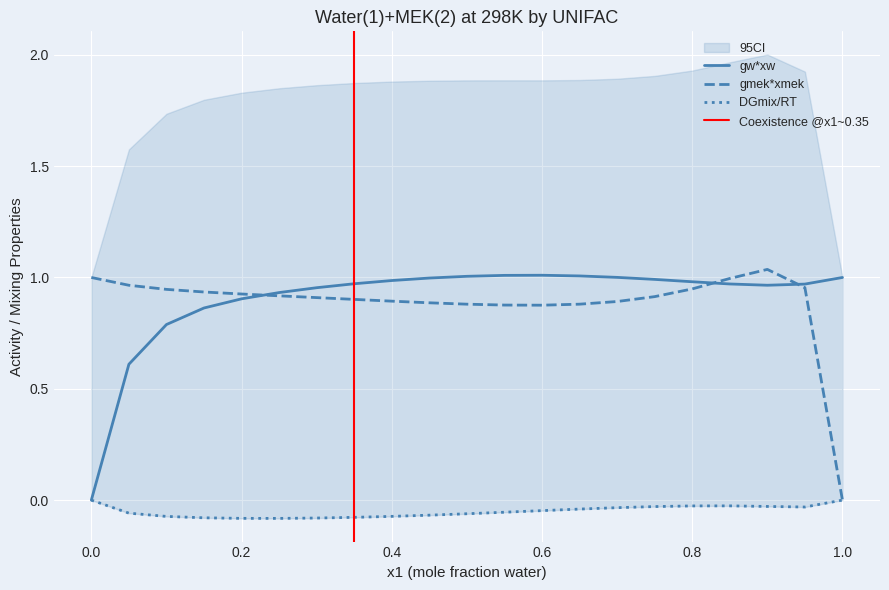

How many values in the gmek*xmek series exceed 0?

20